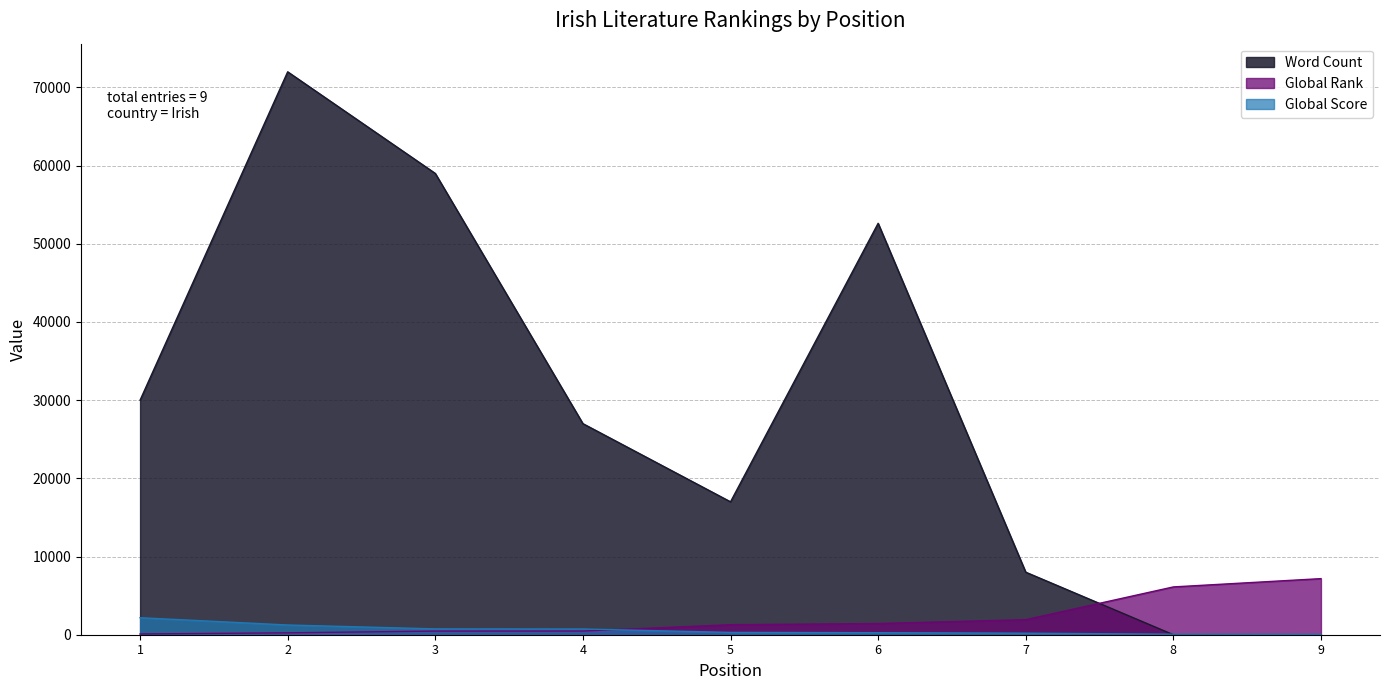

At which category is the sum across all series the highest?

2